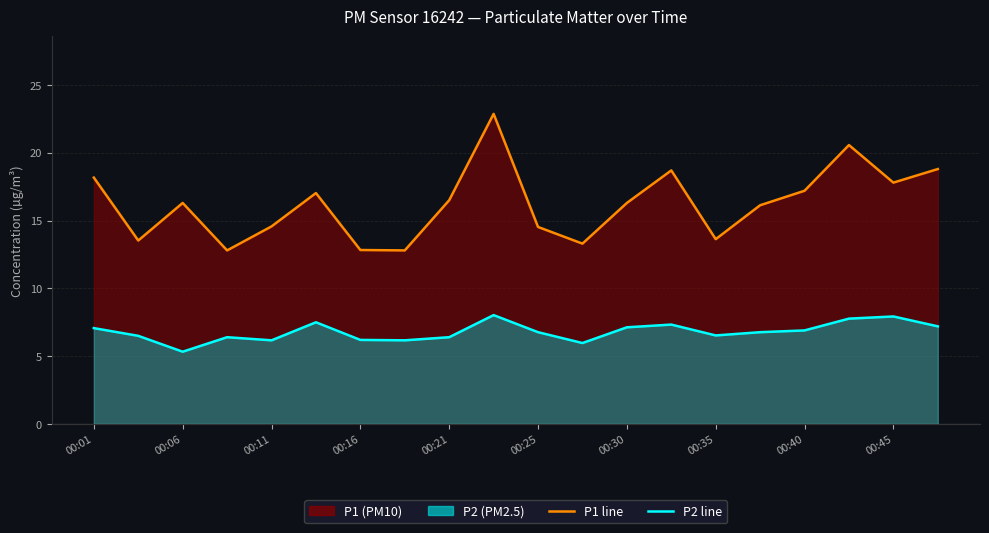

How many lines are shown in the chart?

2